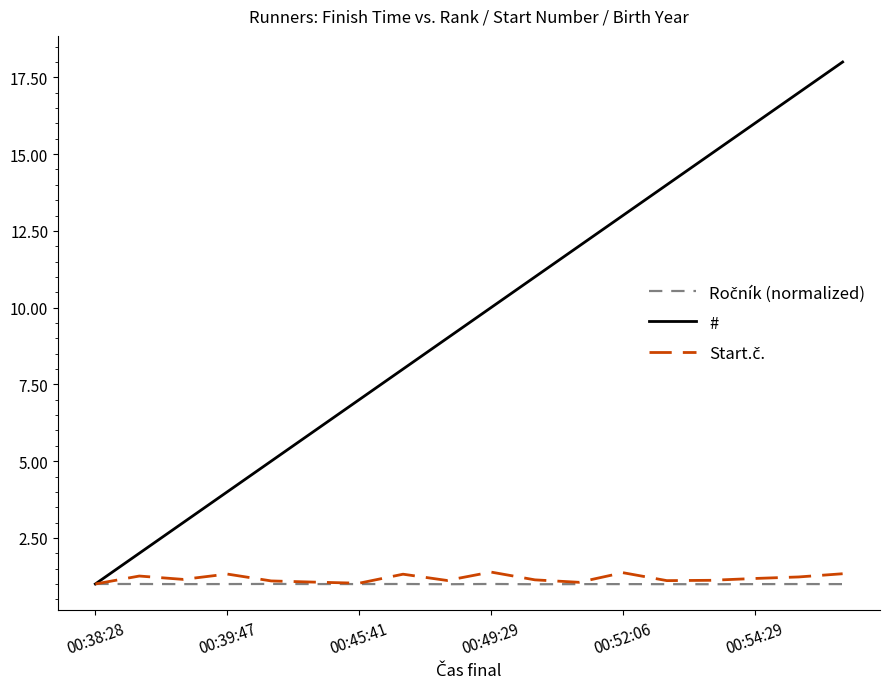

What is the maximum value for #?

18.0